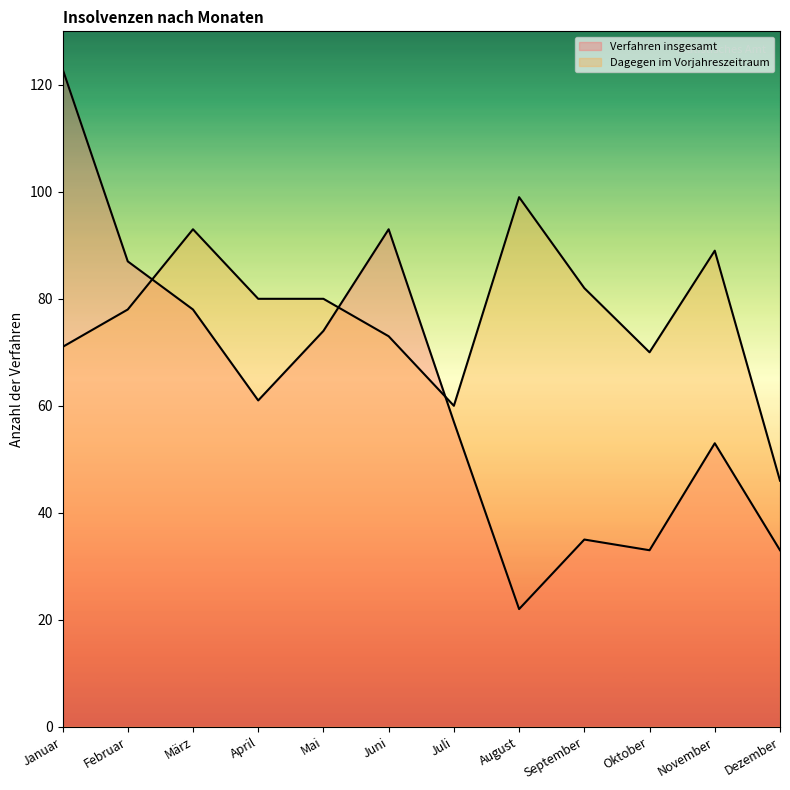

What is the sum of the Dagegen im Vorjahreszeitraum values at Dezember and Juli?

106